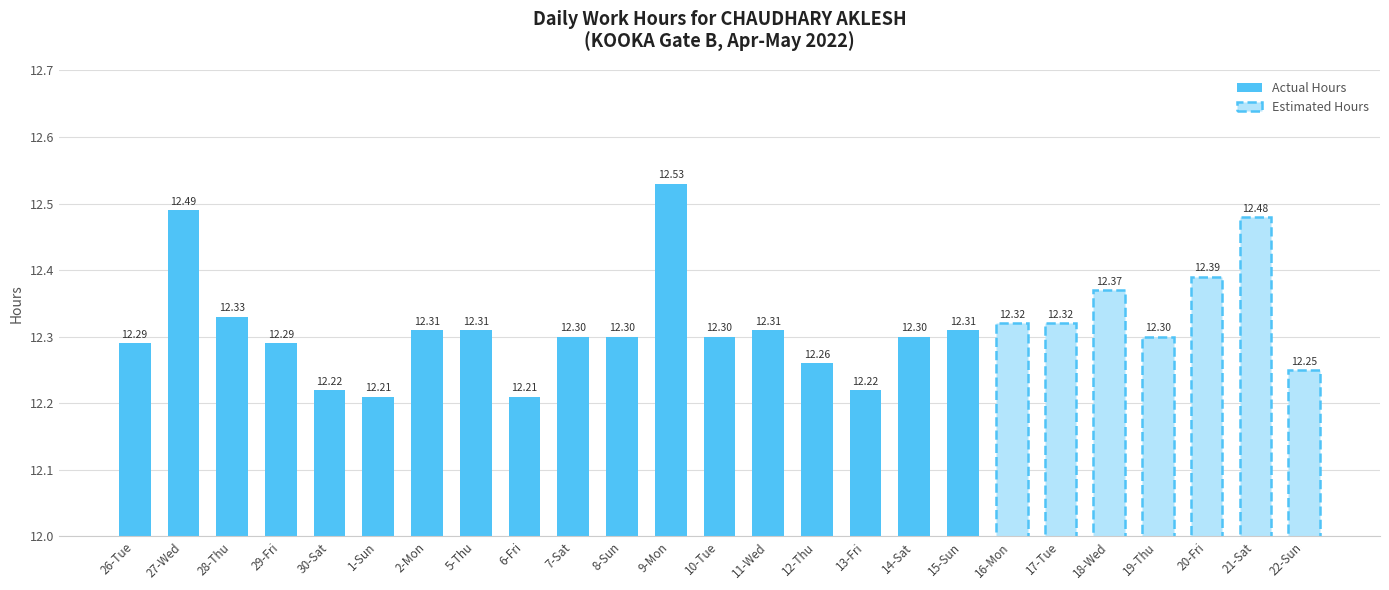

Read the value at 9-Mon.

12.5